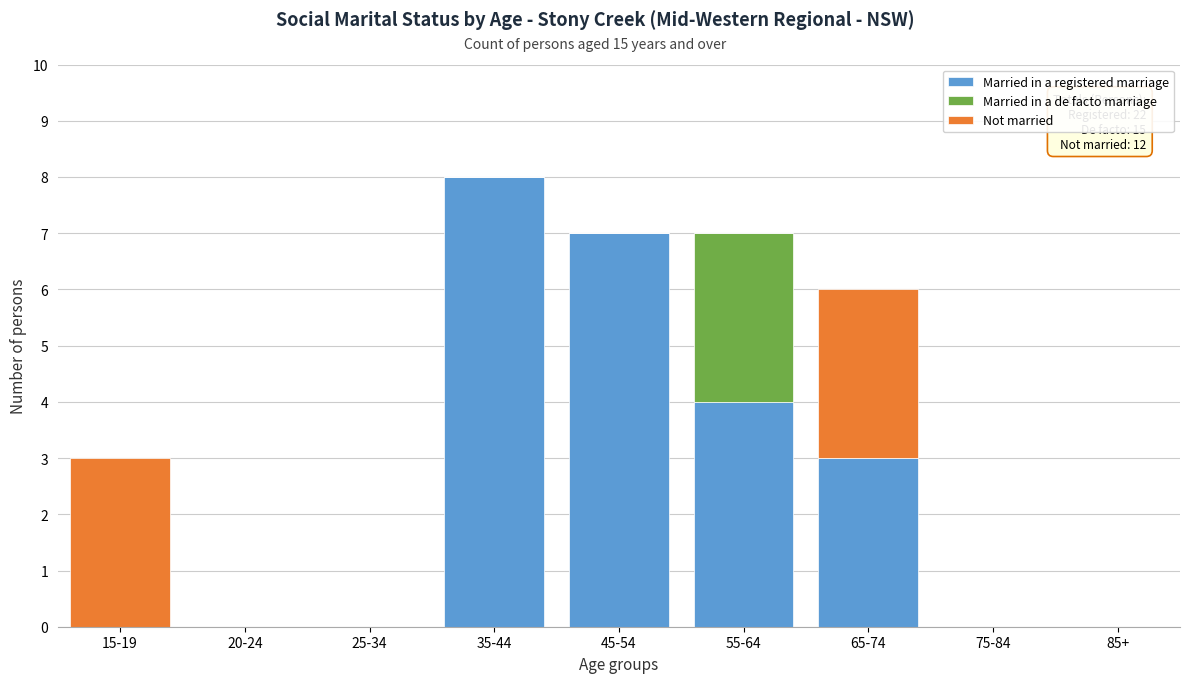

Reading left to right, what are the values for Married in a registered marriage?

15-19=0	20-24=0	25-34=0	35-44=8	45-54=7	55-64=4	65-74=3	75-84=0	85+=0